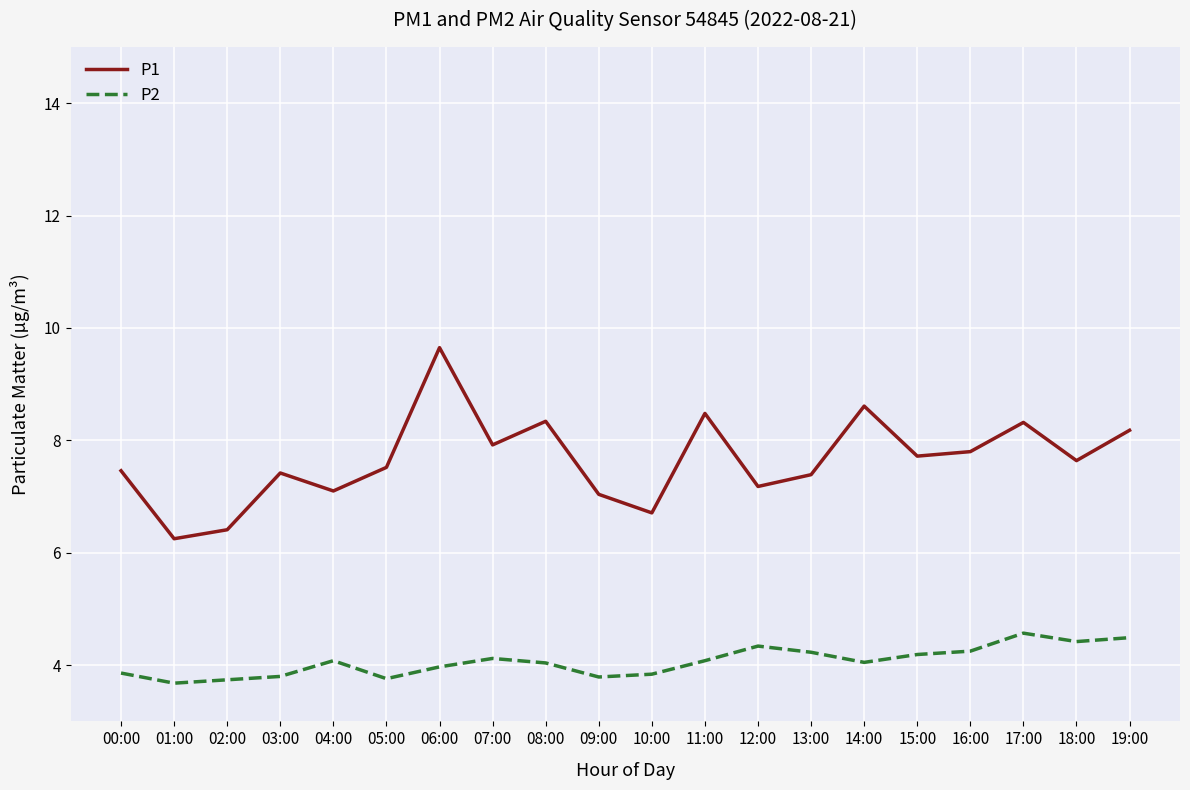

What is the spread (max minus min) of values at 02:00?

2.7